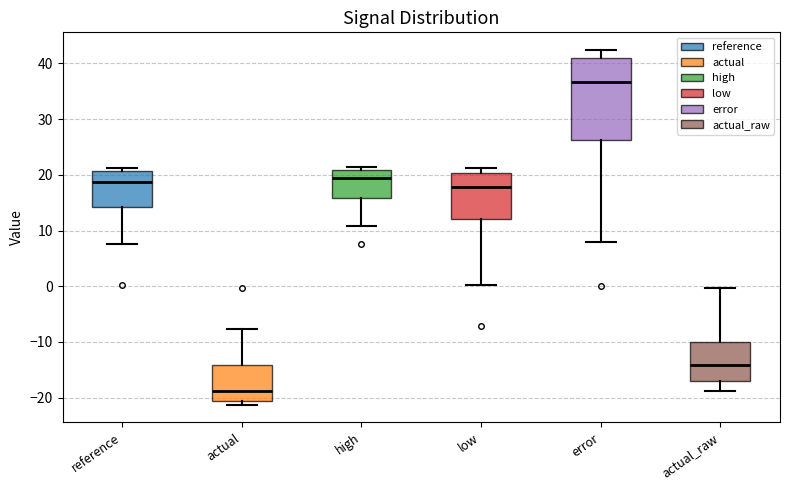

Which box's median line is the highest?

error